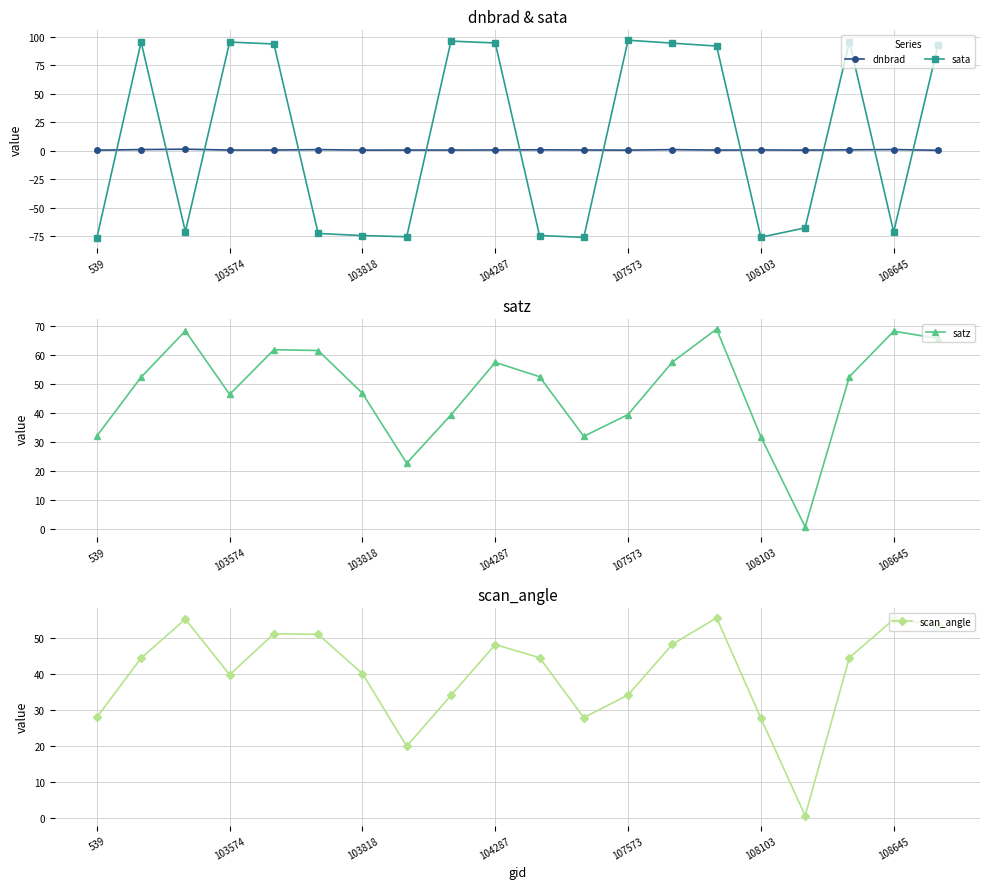

The value of scan_angle at 8 is 34.1. True or false?

True